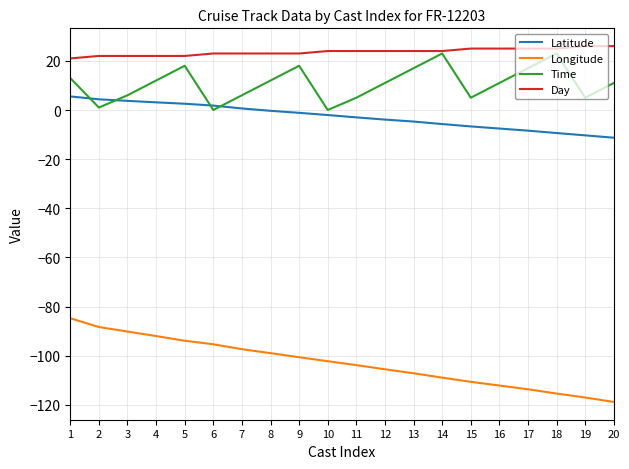

True or false: Longitude has more than 1 points higher than both neighbors.

False